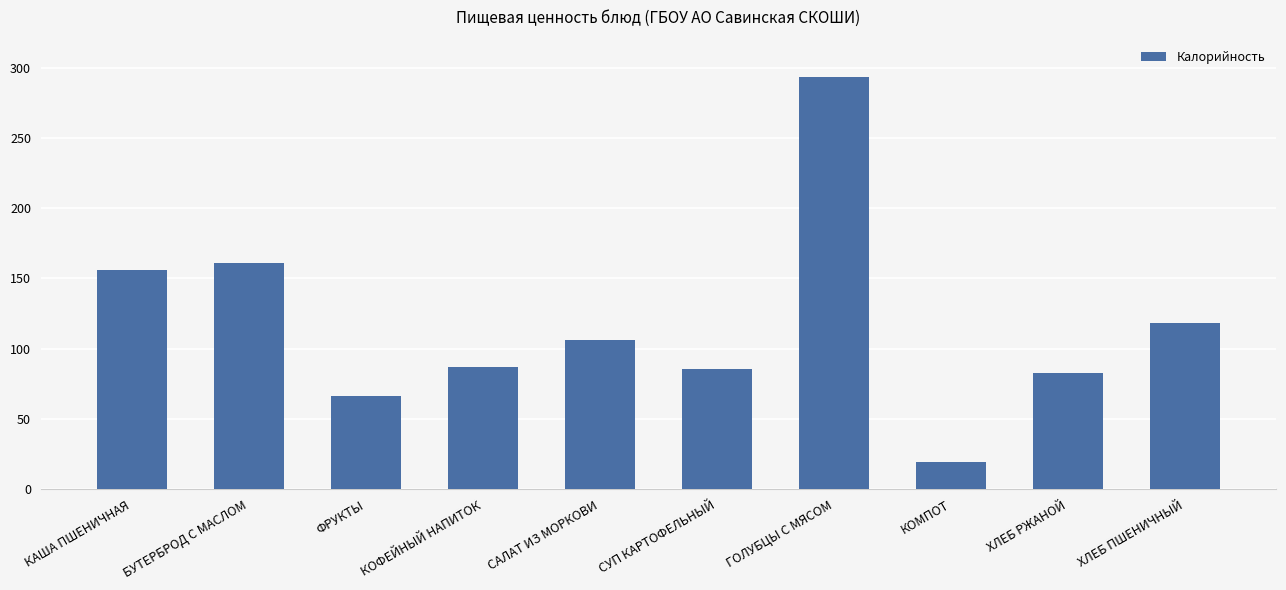

What position from the left is САЛАТ ИЗ МОРКОВИ?

5